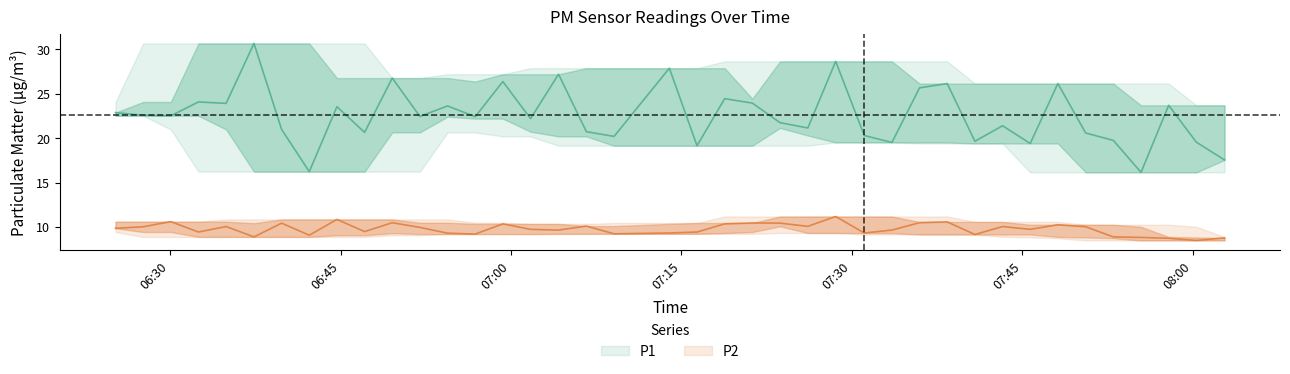

Where is the first local maximum for P2?

2022-10-13T06:30:04